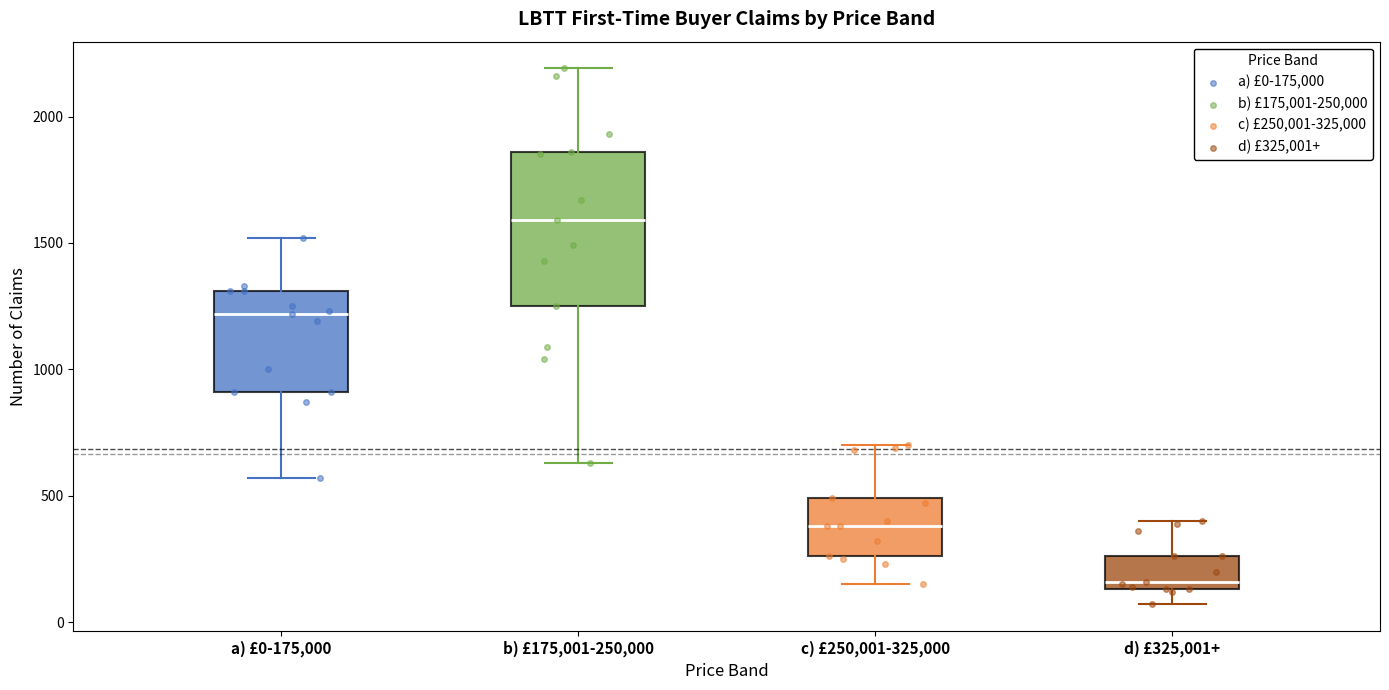

Reading left to right, transcribe this box plot: for each box, give where its median line is, the range the box spans, and where its two whiskers end, as read against the y-axis. The values are not printed on the chart, so give them approximately, as read against the axis.

a) £0-175,000: median 1200, box 900 to 1300, whiskers 550 to 1500
b) £175,001-250,000: median 1600, box 1250 to 1850, whiskers 650 to 2200
c) £250,001-325,000: median 400, box 250 to 500, whiskers 150 to 700
d) £325,001+: median 150 (just above the box's lower edge), box 150 to 250, whiskers 50 to 400